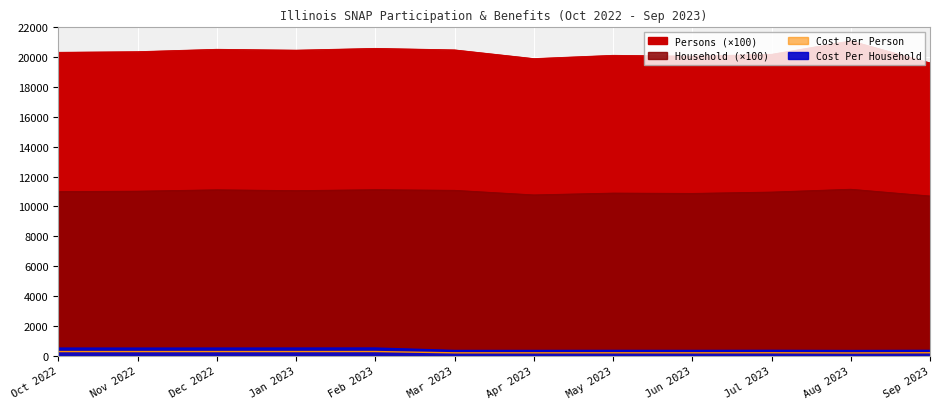

How many data points in Persons are above 20368?

6